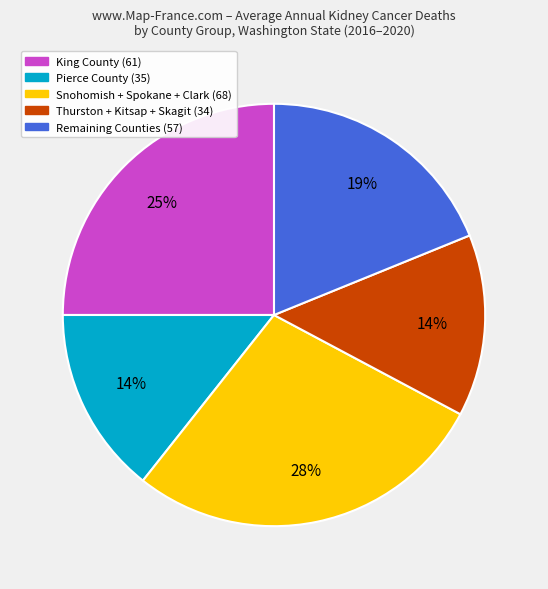

Do Thurston + Kitsap + Skagit (34) and King County (61) together represent more than half of the pie?

No